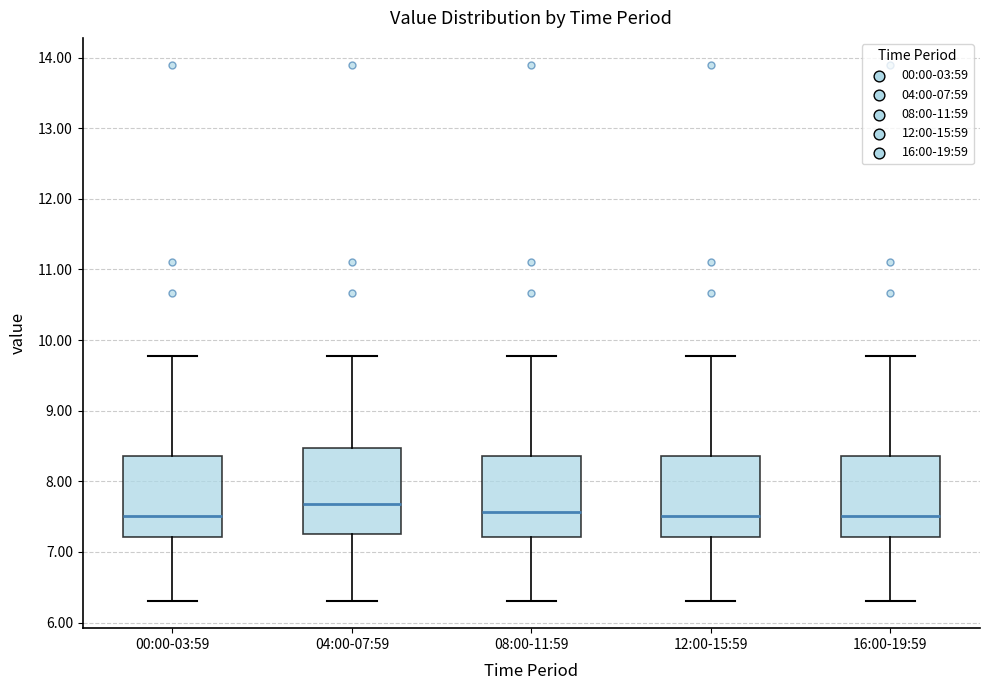

Which box has the highest median line?

04:00-07:59